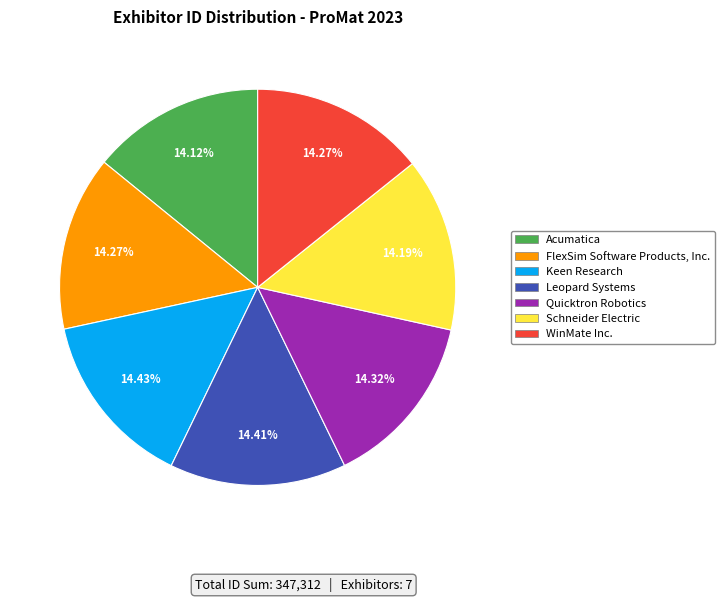

Does Leopard Systems account for over 50% of the chart?

No